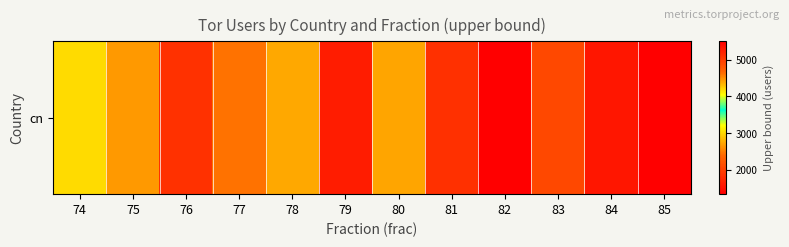

What is the ratio of the value at 81 to the value at 83?

0.9